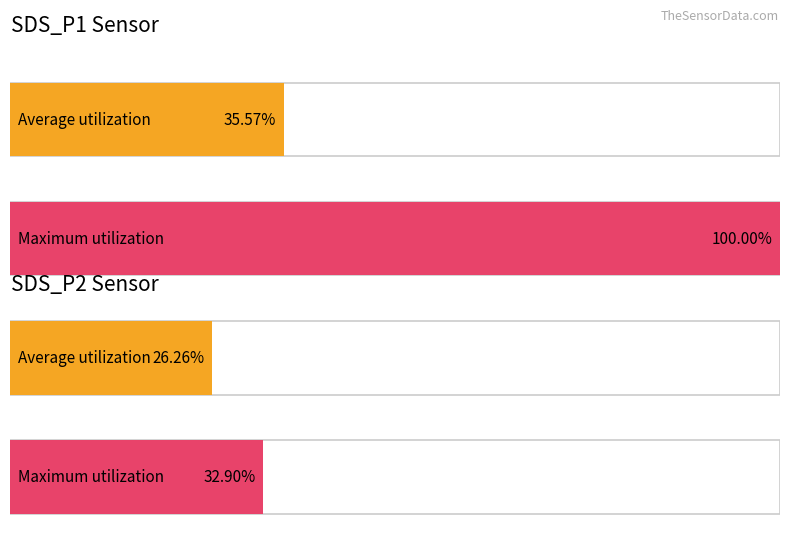

Rank the series by their average value, from lowest to highest.

Average utilization, Maximum utilization